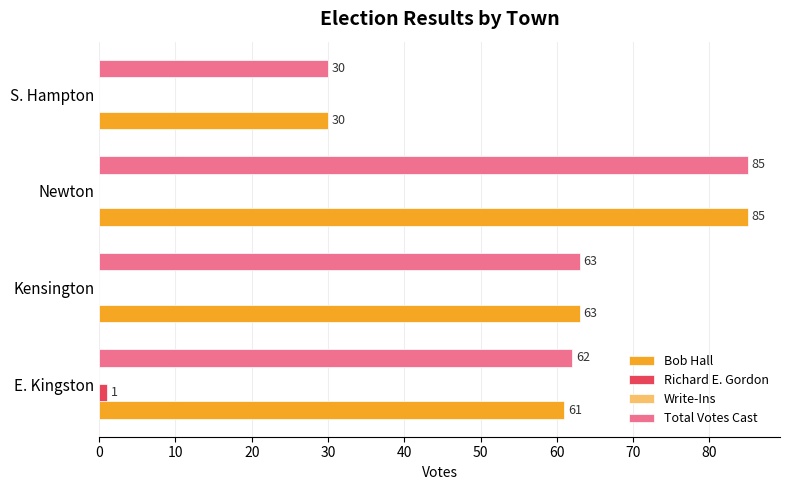

What value does the Total Votes Cast series have at S. Hampton, to the nearest 10?

30